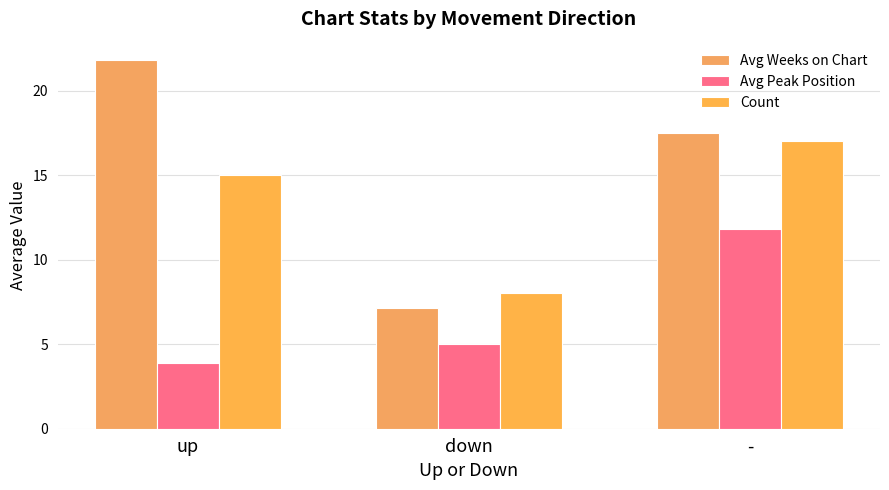

Rank the series at down from lowest to highest value.

Avg Peak Position, Avg Weeks on Chart, Count